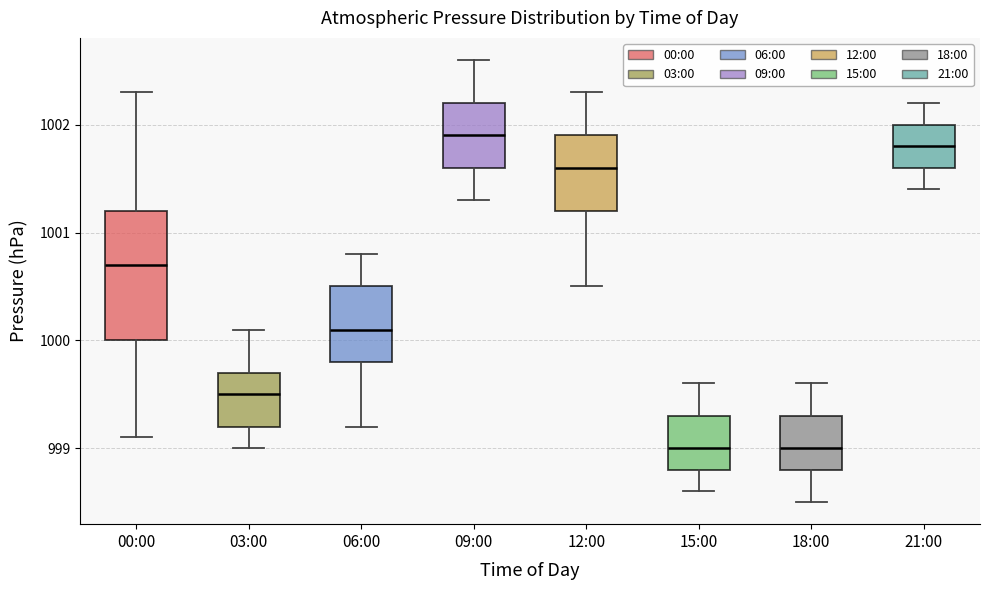

Reading left to right, transcribe this box plot: for each box, give where its median line is, the range the box spans, and where its two whiskers end, as read against the y-axis. The values are not printed on the chart, so give them approximately, as read against the axis.

00:00: median 1000.7, box 1000.0 to 1001.2, whiskers 999.1 to 1002.3
03:00: median 999.5, box 999.2 to 999.7, whiskers 999.0 to 1000.1
06:00: median 1000.1, box 999.8 to 1000.5, whiskers 999.2 to 1000.8
09:00: median 1001.9, box 1001.6 to 1002.2, whiskers 1001.3 to 1002.6
12:00: median 1001.6, box 1001.2 to 1001.9, whiskers 1000.5 to 1002.3
15:00: median 999.0, box 998.8 to 999.3, whiskers 998.6 to 999.6
18:00: median 999.0, box 998.8 to 999.3, whiskers 998.5 to 999.6
21:00: median 1001.8, box 1001.6 to 1002.0, whiskers 1001.4 to 1002.2